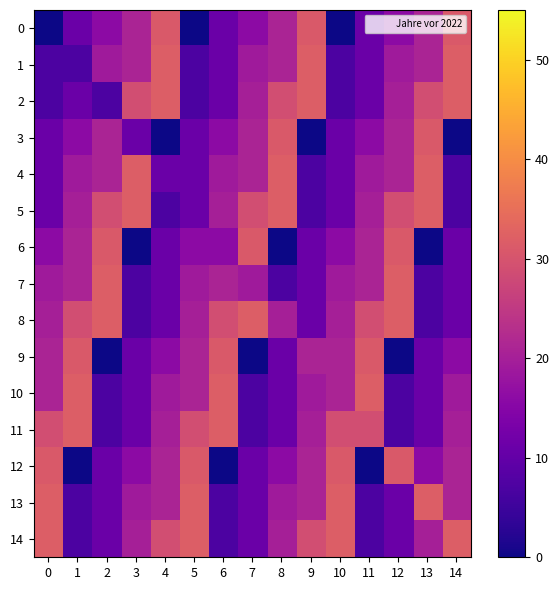

Reading left to right, list all the values displayed in this chart.

0: 0=0	1=11	2=16	3=21	4=31	5=0	6=11	7=16	8=21	9=31	10=0	11=11	12=16	13=21	14=31
1: 0=7	1=7	2=19	3=21	4=32	5=7	6=11	7=19	8=21	9=32	10=7	11=11	12=19	13=21	14=32
2: 0=7	1=11	2=7	3=29	4=32	5=7	6=11	7=20	8=29	9=32	10=7	11=11	12=20	13=29	14=32
3: 0=11	1=16	2=21	3=11	4=0	5=11	6=16	7=21	8=31	9=0	10=11	11=16	12=21	13=31	14=0
4: 0=11	1=19	2=21	3=32	4=11	5=11	6=19	7=21	8=32	9=7	10=11	11=19	12=21	13=32	14=7
5: 0=11	1=20	2=29	3=32	4=7	5=11	6=20	7=29	8=32	9=7	10=11	11=20	12=29	13=32	14=7
6: 0=16	1=21	2=31	3=0	4=11	5=16	6=16	7=31	8=0	9=11	10=16	11=21	12=31	13=0	14=11
7: 0=19	1=21	2=32	3=7	4=11	5=19	6=21	7=19	8=7	9=11	10=19	11=21	12=32	13=7	14=11
8: 0=20	1=29	2=32	3=7	4=11	5=20	6=29	7=32	8=20	9=11	10=20	11=29	12=32	13=7	14=11
9: 0=21	1=31	2=0	3=11	4=16	5=21	6=31	7=0	8=11	9=21	10=21	11=31	12=0	13=11	14=16
10: 0=21	1=32	2=7	3=11	4=19	5=21	6=32	7=7	8=11	9=19	10=21	11=32	12=7	13=11	14=19
11: 0=29	1=32	2=7	3=11	4=20	5=29	6=32	7=7	8=11	9=20	10=29	11=29	12=7	13=11	14=20
12: 0=31	1=0	2=11	3=16	4=21	5=31	6=0	7=11	8=16	9=21	10=31	11=0	12=31	13=16	14=21
13: 0=32	1=7	2=11	3=19	4=21	5=32	6=7	7=11	8=19	9=21	10=32	11=7	12=11	13=32	14=21
14: 0=32	1=7	2=11	3=20	4=29	5=32	6=7	7=11	8=20	9=29	10=32	11=7	12=11	13=20	14=32